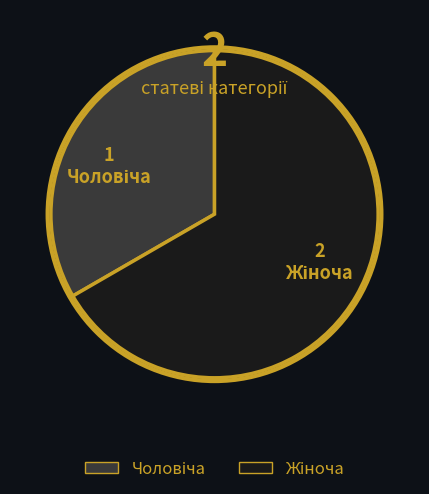

Is there any slice that represents more than half of the pie?

Yes